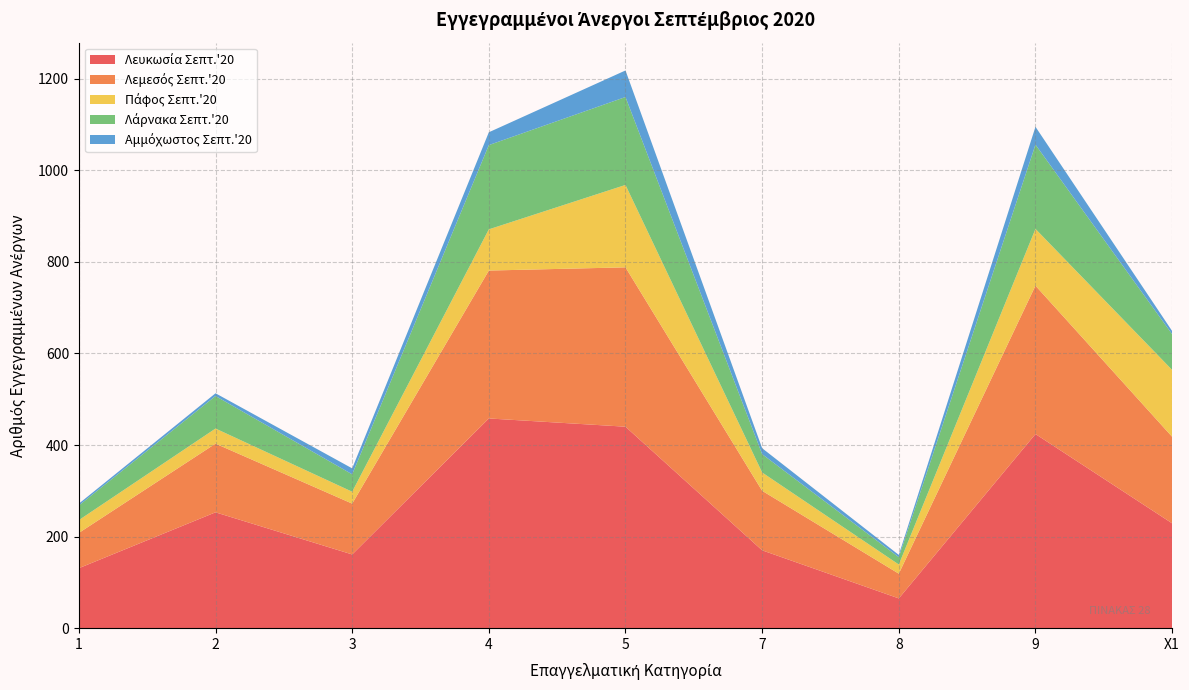

Reading right to left, extract all data points from this chart.

Λευκωσία Σεπτ.'20: X1=229	9=424	8=65	7=170	5=440	4=458	3=161	2=253	1=131
Λεμεσός Σεπτ.'20: X1=189	9=324	8=54	7=130	5=348	4=323	3=111	2=150	1=77
Πάφος Σεπτ.'20: X1=146	9=124	8=20	7=40	5=180	4=90	3=26	2=33	1=28
Λάρνακα Σεπτ.'20: X1=78	9=184	8=16	7=40	5=192	4=184	3=38	2=71	1=32
Αμμόχωστος Σεπτ.'20: X1=7	9=39	8=5	7=13	5=58	4=28	3=13	2=6	1=4
ΣΥΝΟΛΟ Σεπτ.'20: X1=649	9=1095	8=160	7=393	5=1218	4=1083	3=349	2=513	1=272